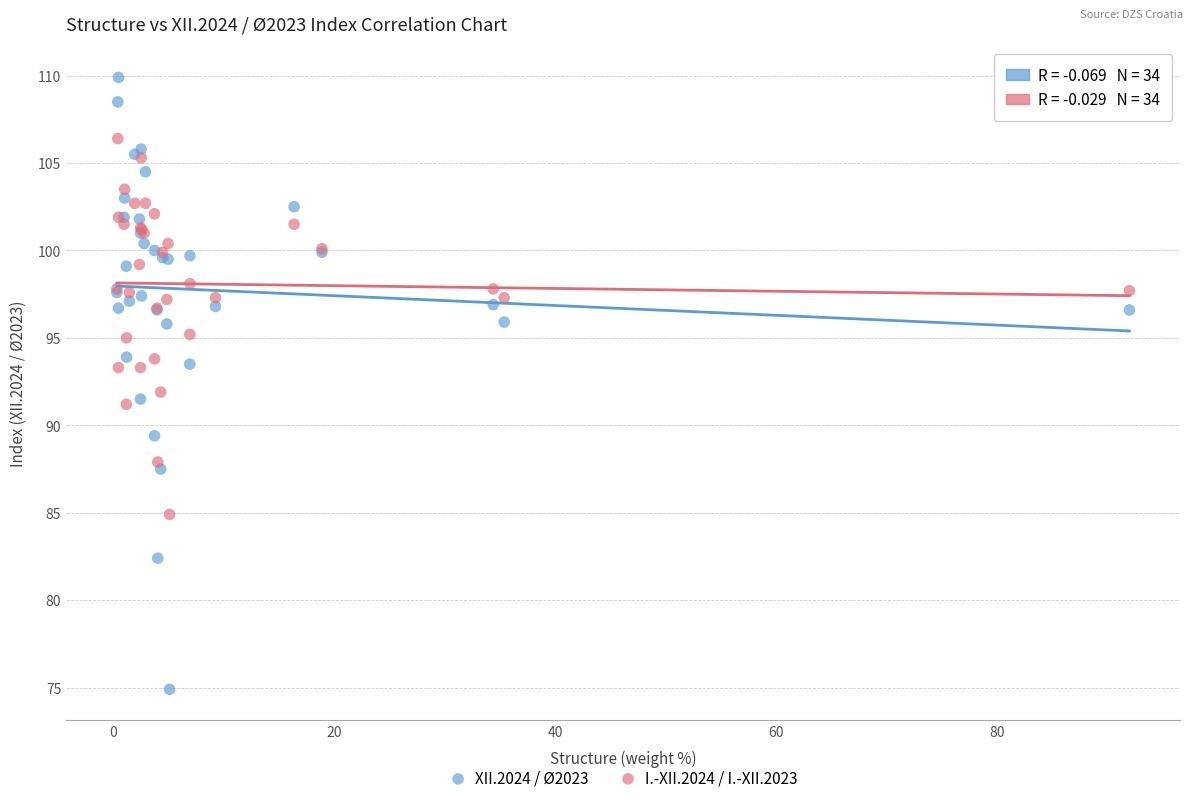

Which series contains the highest Y value?

XII.2024 / Ø2023